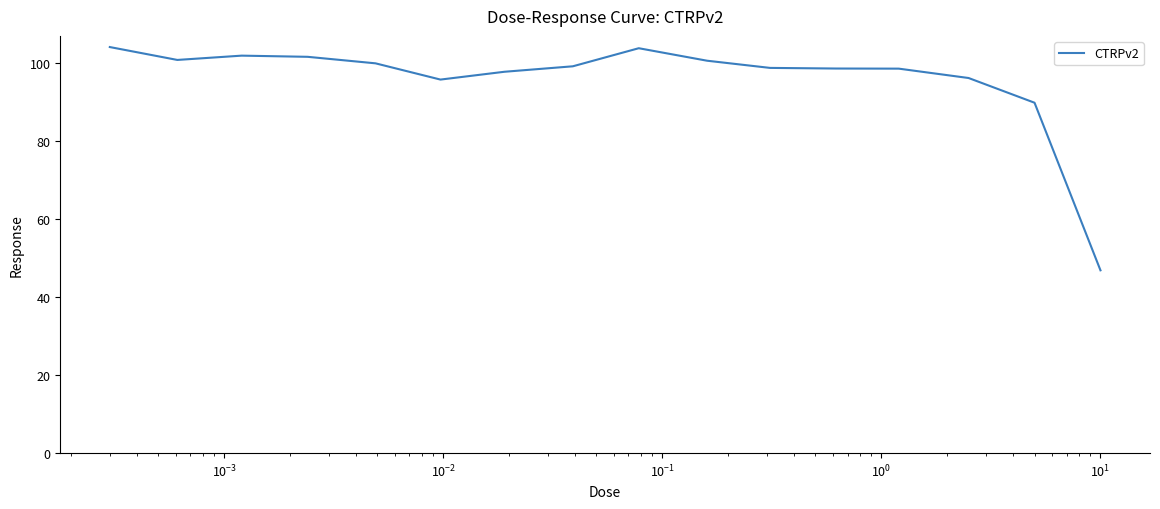

True or false: there are more than 1 points higher than both neighbors.

True